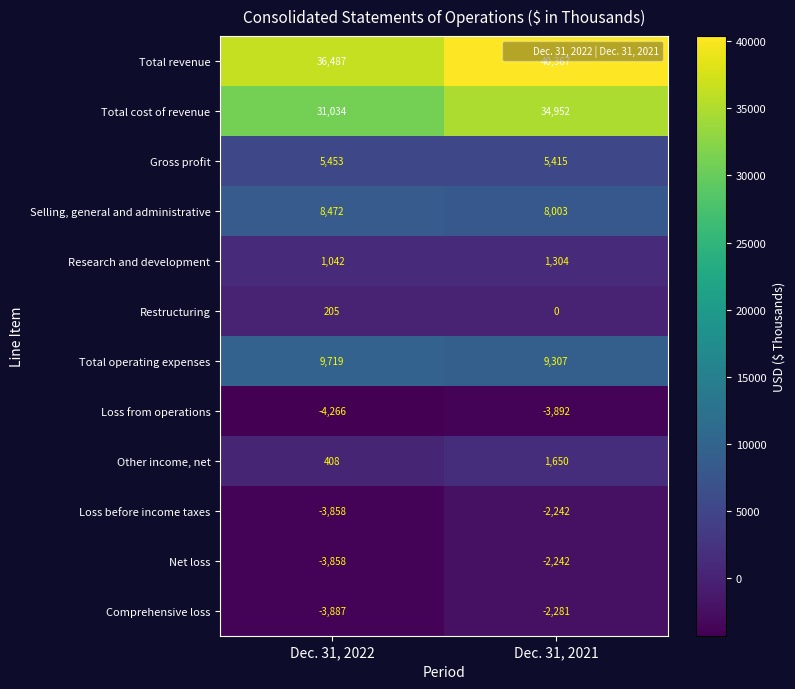

What is the minimum value for Other income, net?

408